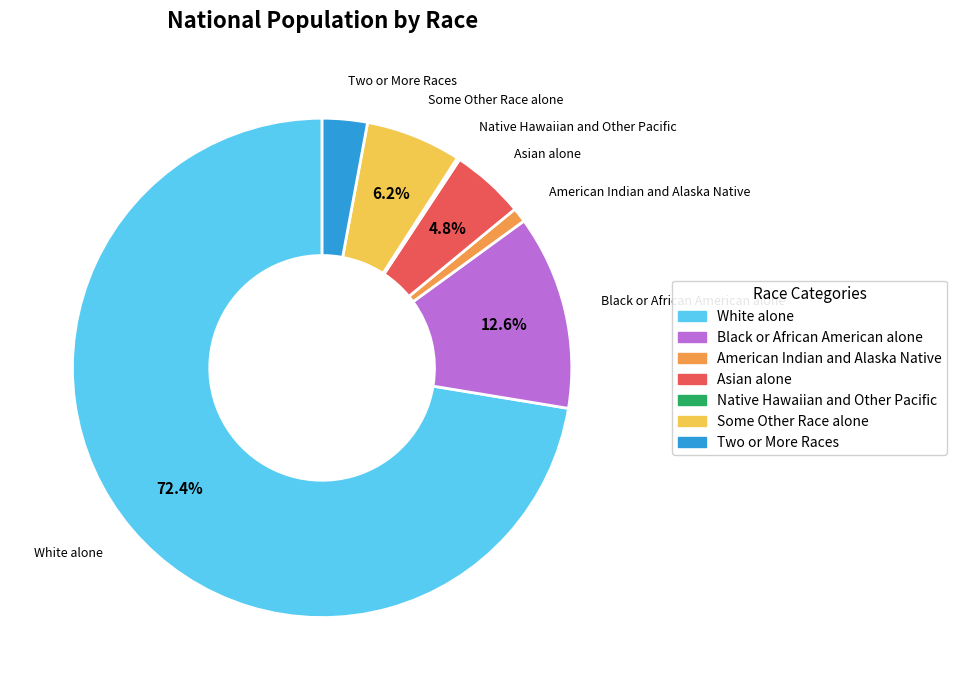

To the nearest percent, what percentage of the pie is Black or African American alone?

13%